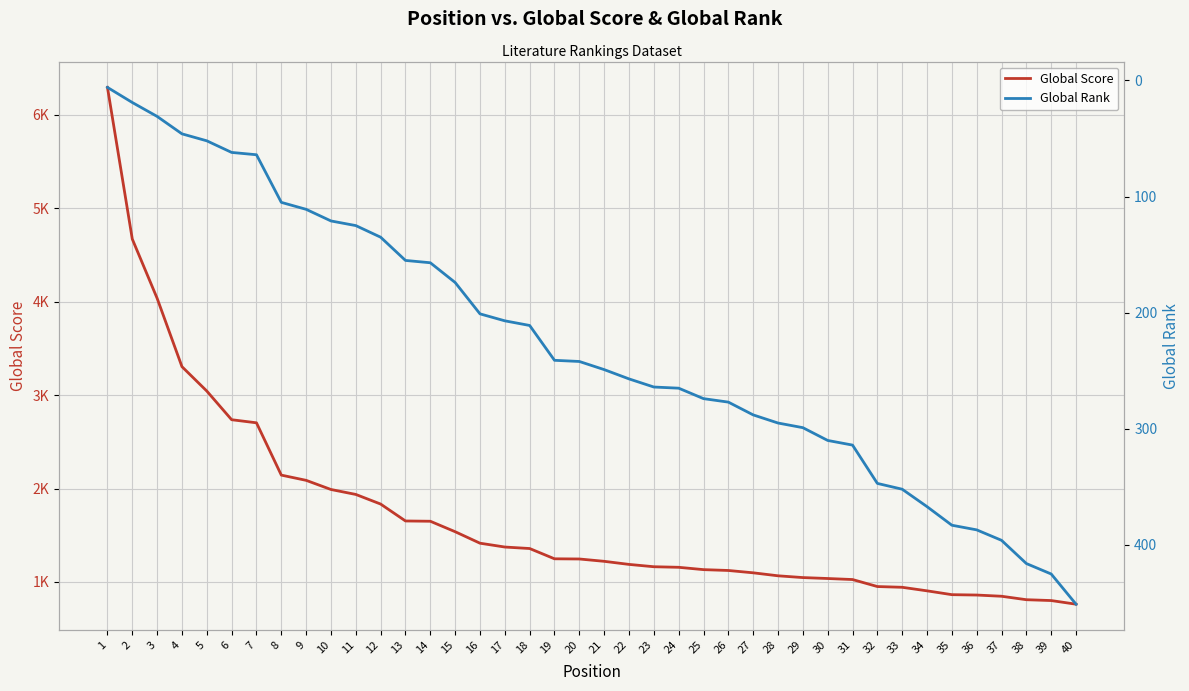

Is this an area chart (filled region under the line)?

No